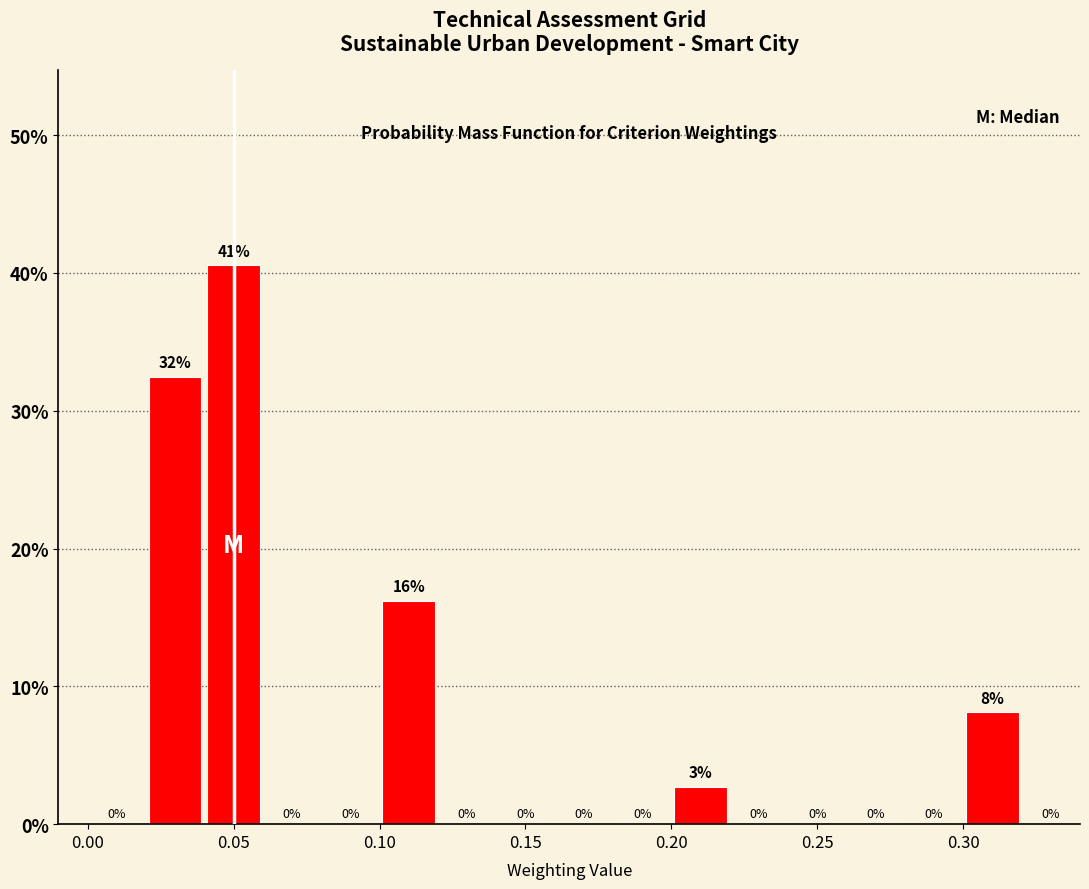

Which range on the x-axis has the tallest bar?

0.04 to 0.06